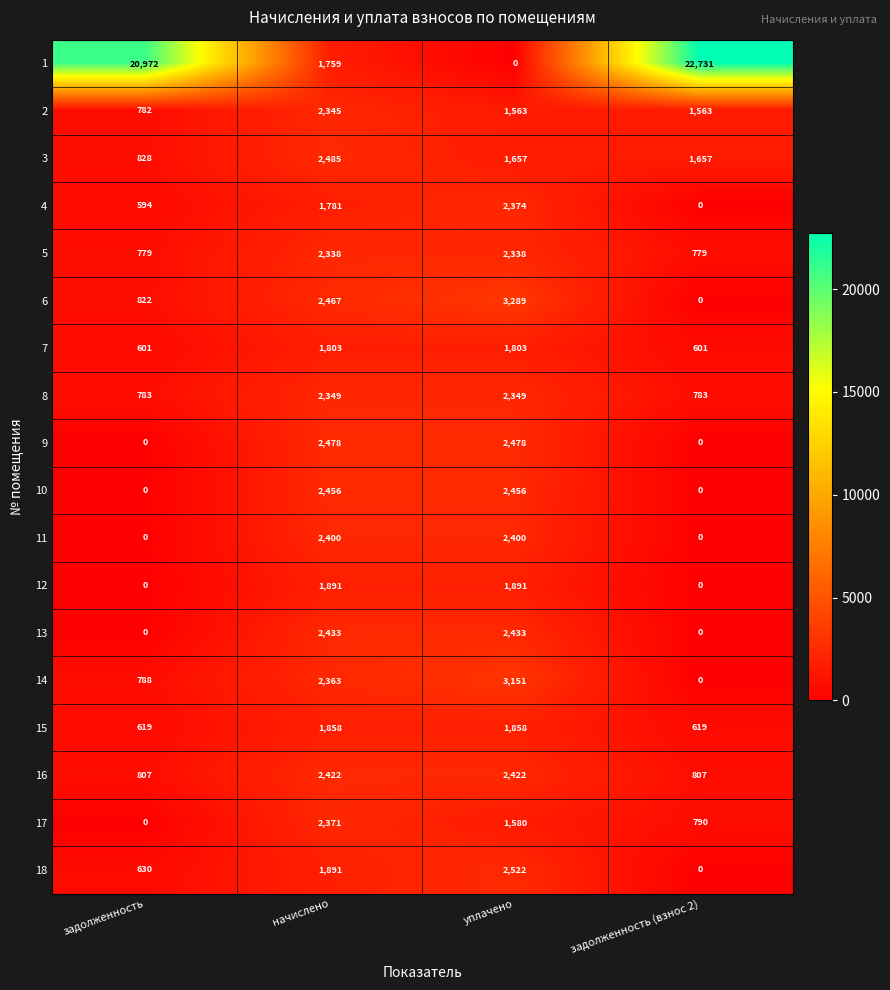

What is the sum of all 12 values?

3782